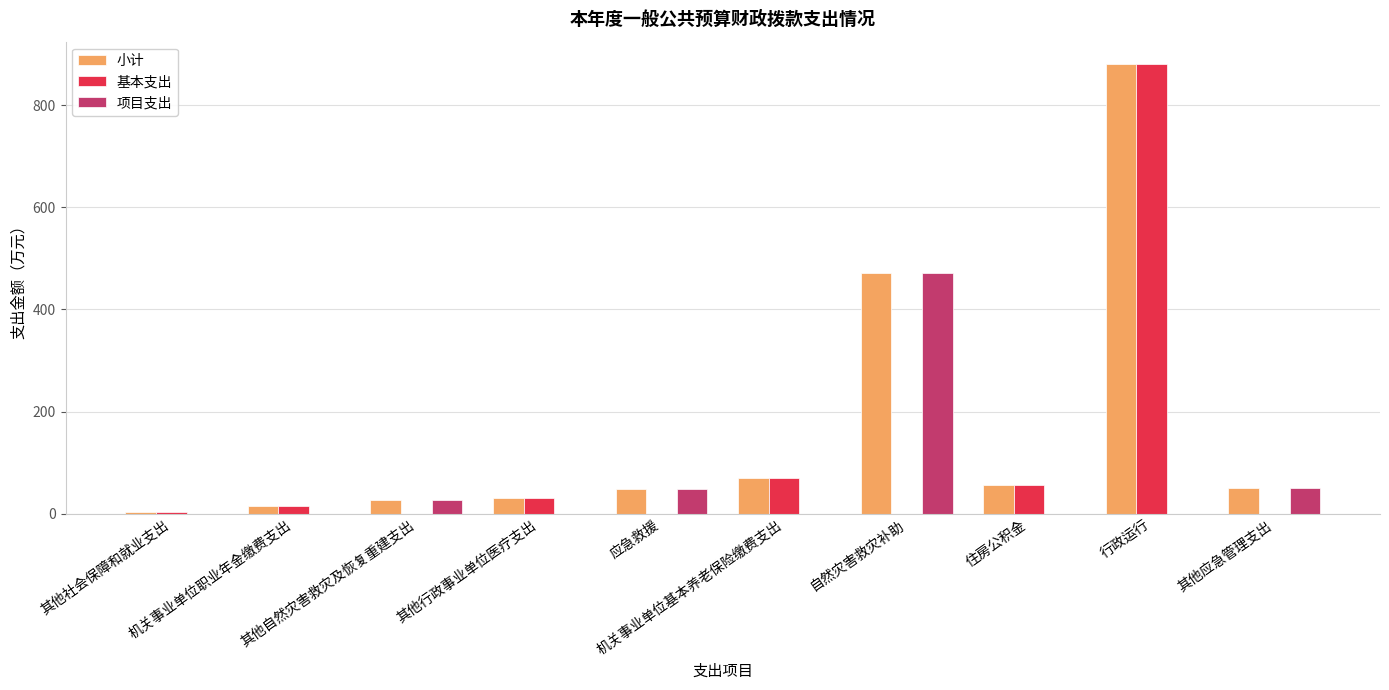

True or false: 小计 has a value of 15.8 at 机关事业单位职业年金缴费支出.

True